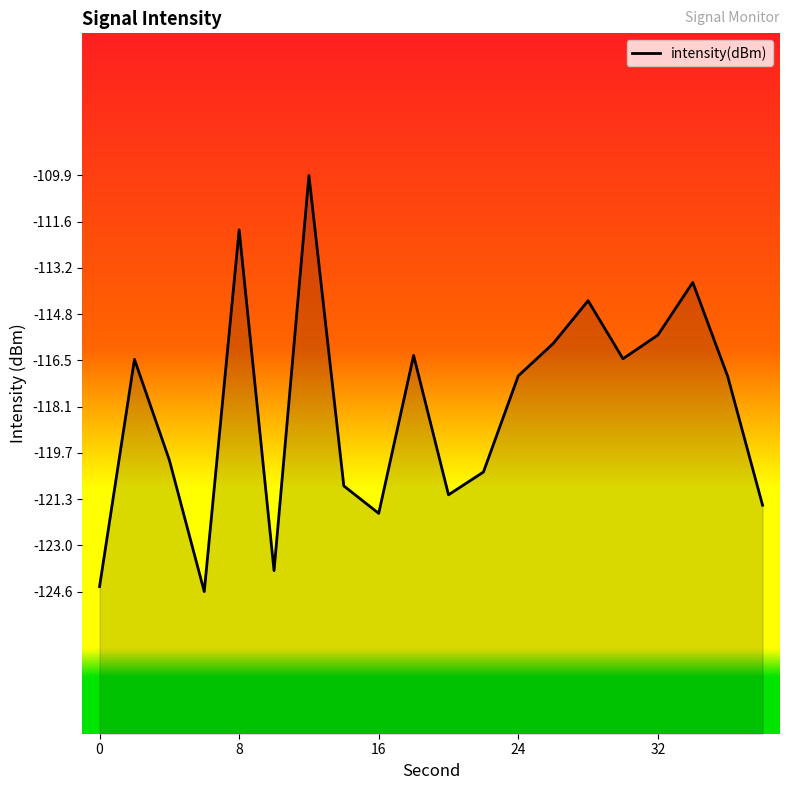

List the labels in order of value, smallest first.

6, 0, 10, 16, 38, 20, 14, 22, 4, 36, 24, 2, 30, 18, 26, 32, 28, 34, 8, 12